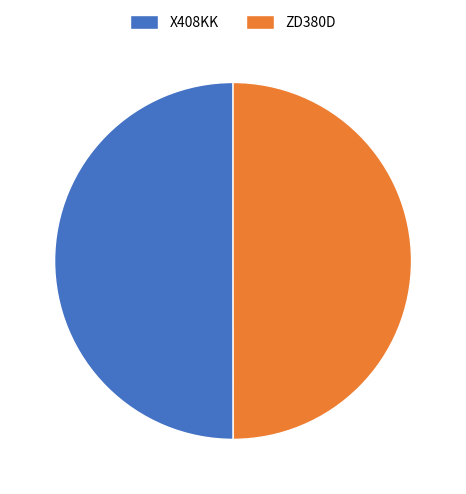

Is it true that X408KK is 50% of the pie?

True